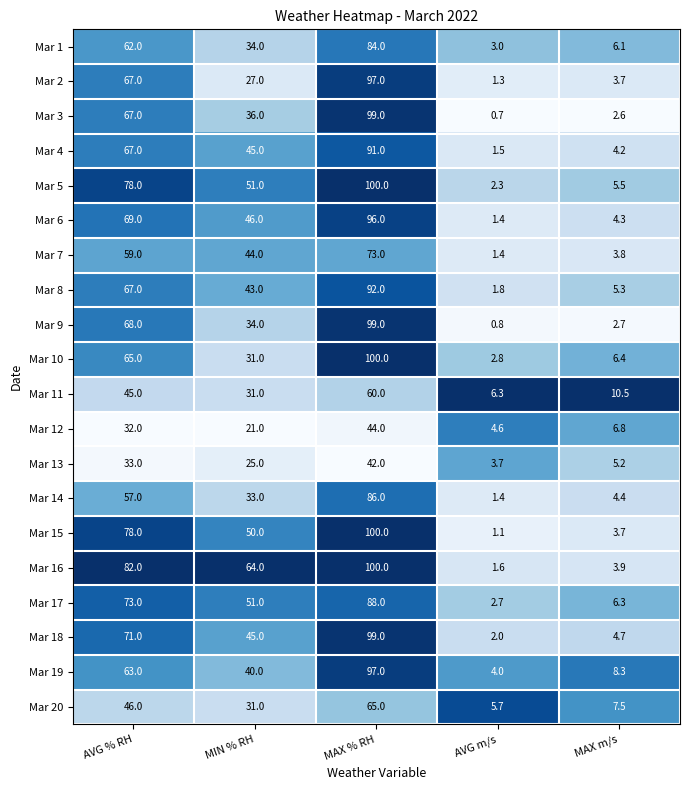

What is the highest value of the Mar 11 series?

60.0